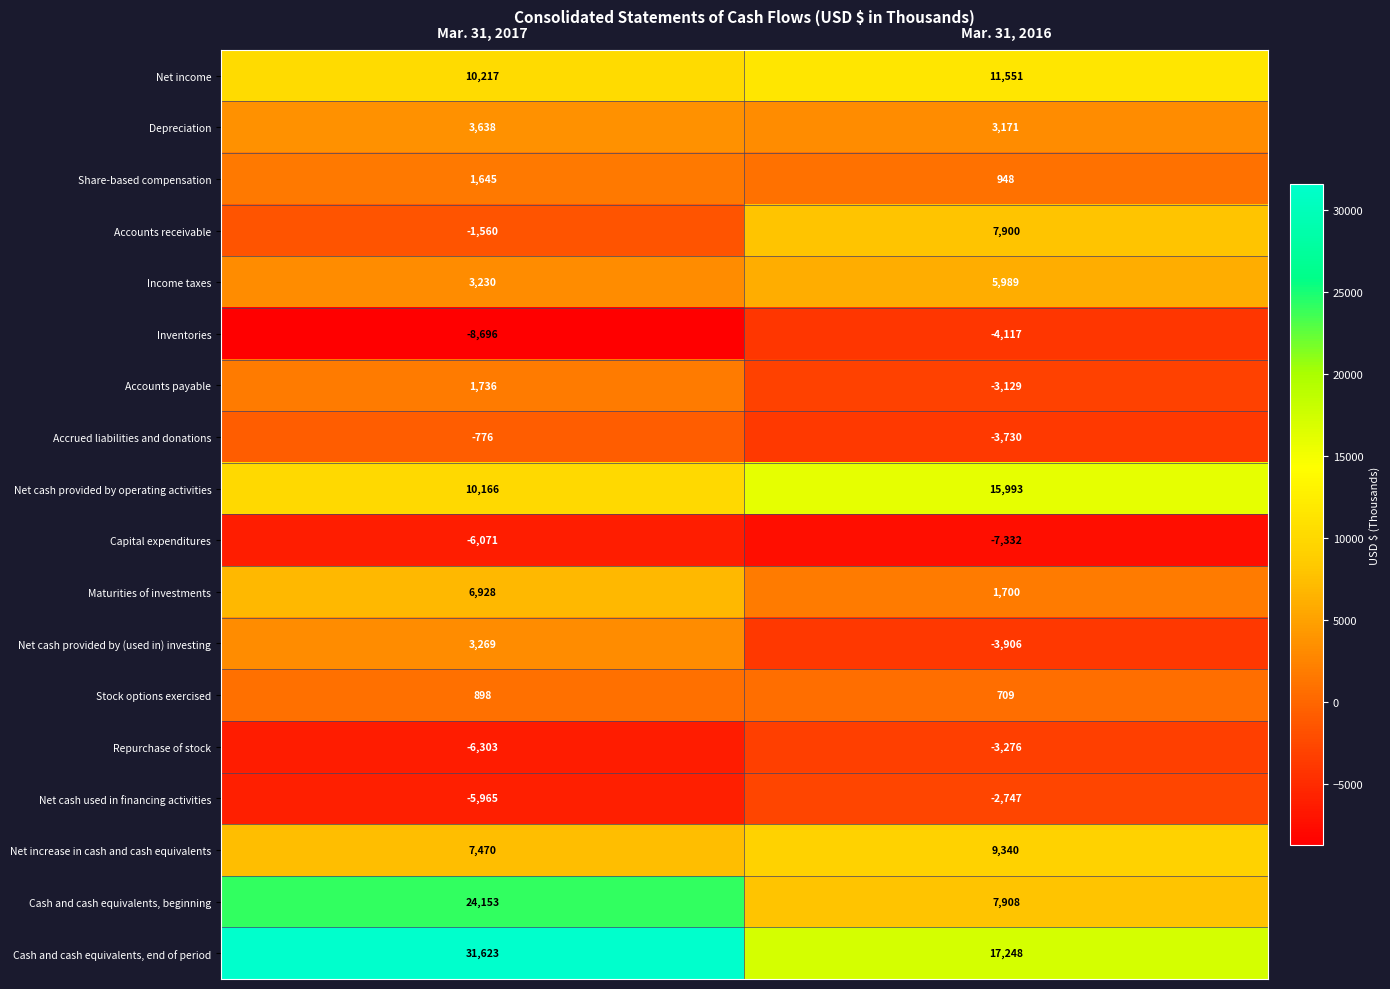

Which series changed the most between Mar. 31, 2017 and Mar. 31, 2016?

Cash and cash equivalents, beginning